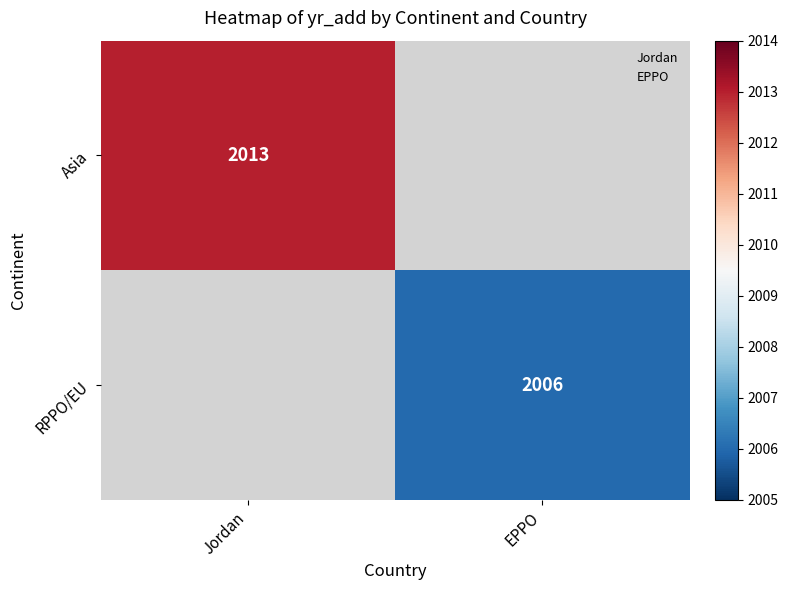

List the labels in order of Asia value, smallest first.

Jordan, EPPO